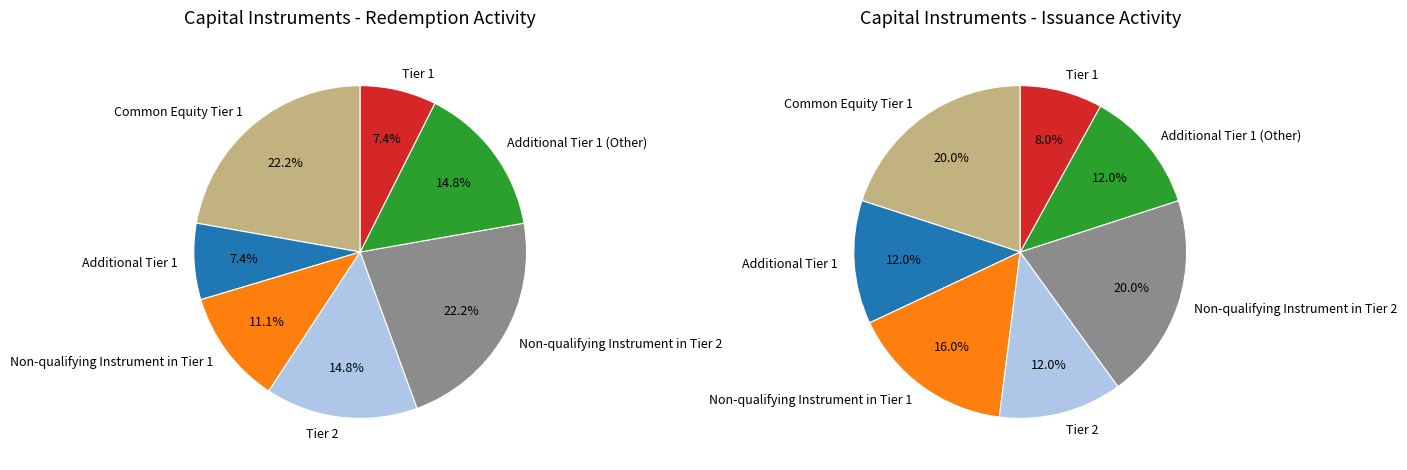

Count the number of slices in the pie.

7